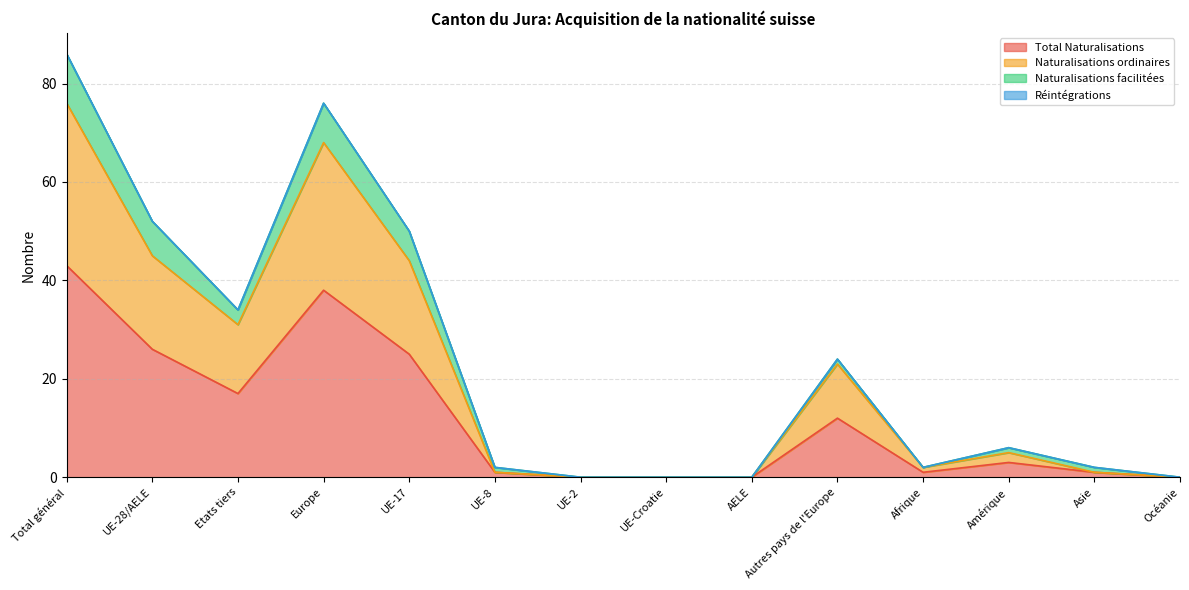

What is the sum of the Total Naturalisations values at Europe and UE-2?

38